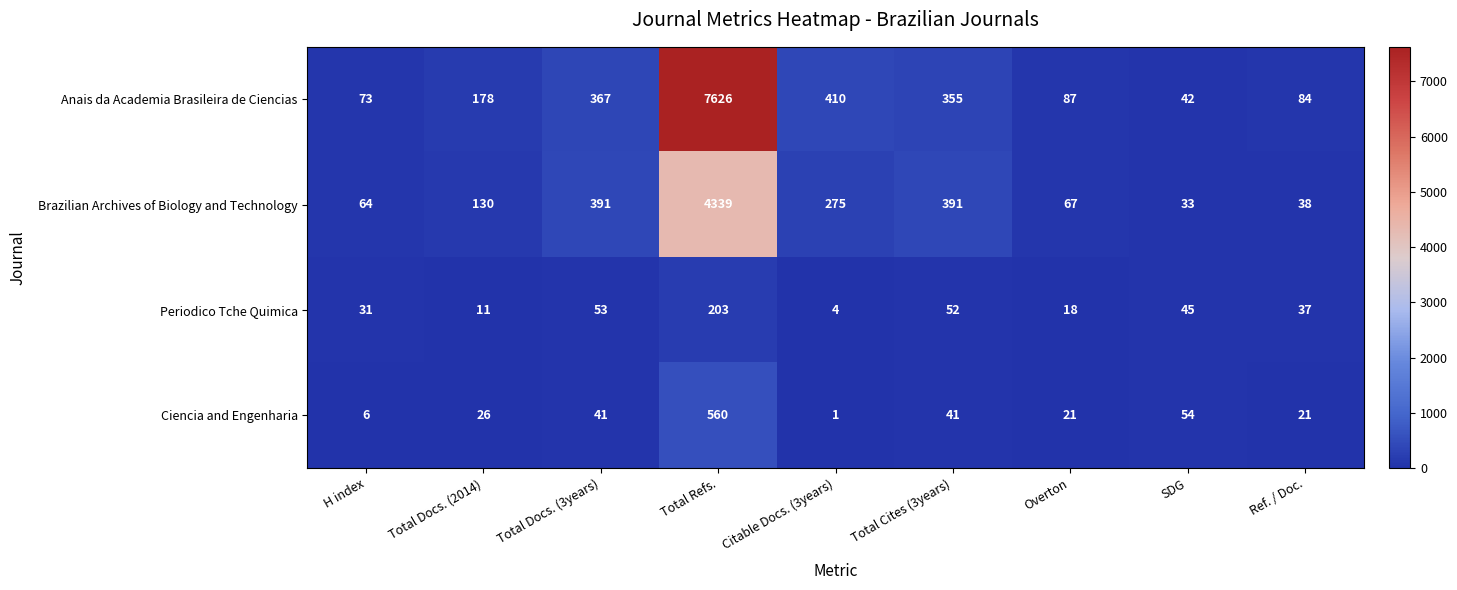

The Periodico Tche Quimica series shows 11 at Total Docs. (2014). True or false?

True